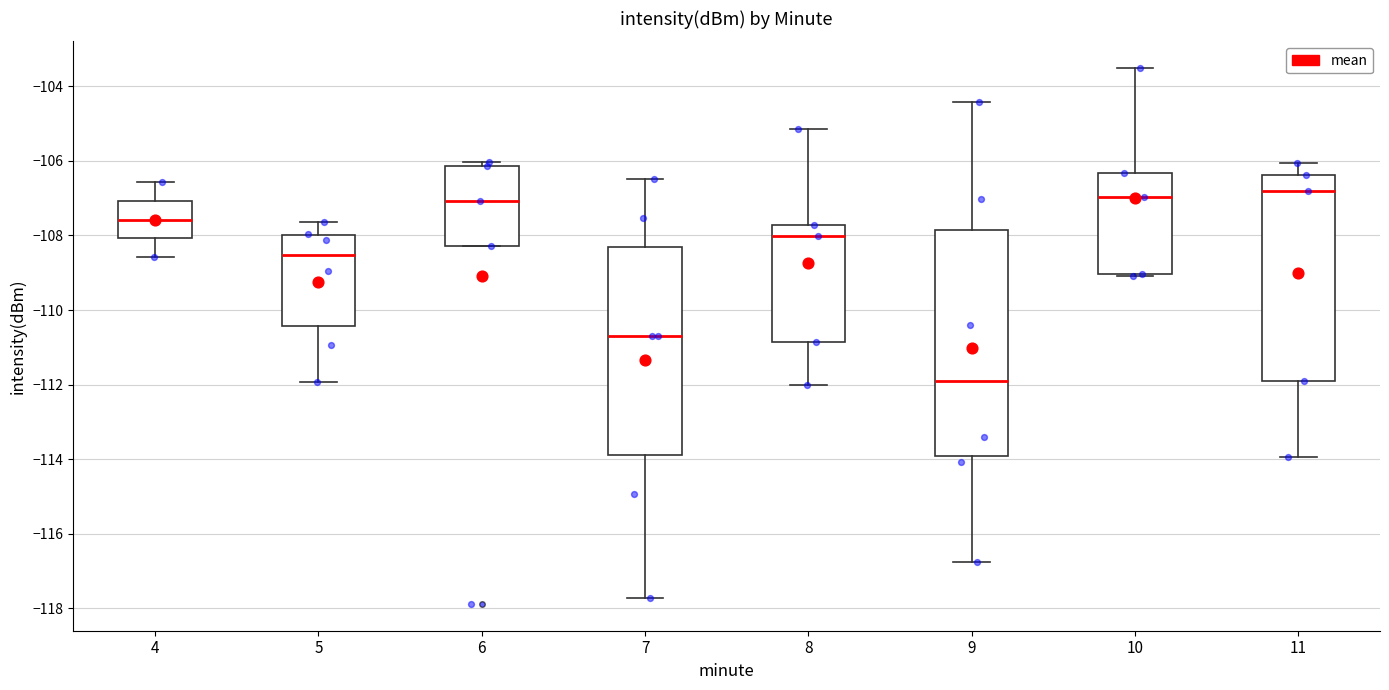

Which box's median line is the lowest?

9